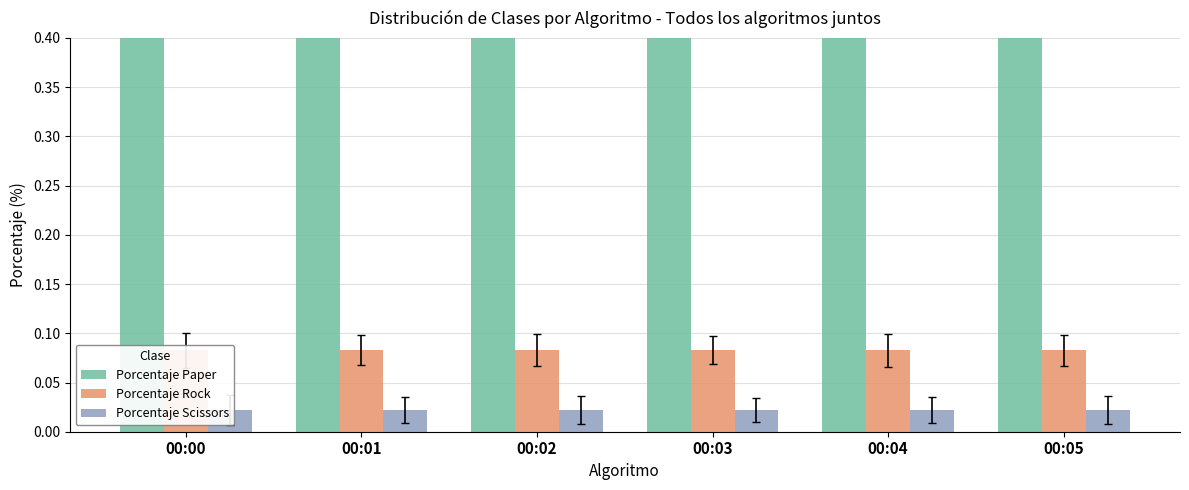

Is it true that Porcentaje Rock equals 0.1 at 00:00?

False